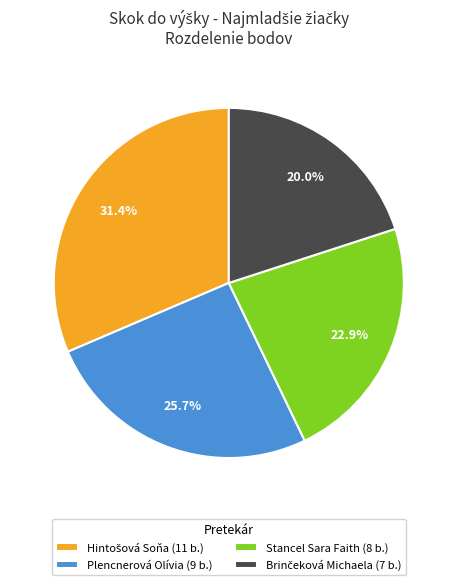

Between Stancel Sara Faith (8 b.) and Plencnerová Olívia (9 b.), which is larger?

Plencnerová Olívia (9 b.)